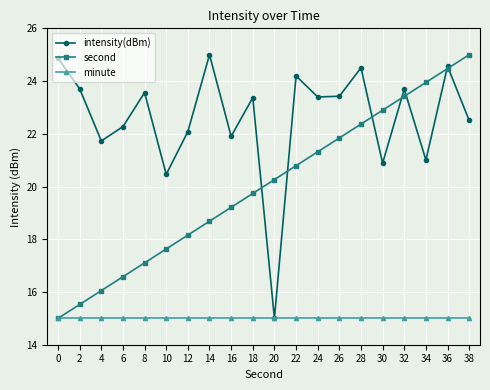

Reading left to right, what are all the values shown in this chart?

intensity(dBm): 0=24.9	2=23.7	4=21.7	6=22.3	8=23.6	10=20.5	12=22.1	14=25.0	16=21.9	18=23.4	20=15.0	22=24.2	24=23.4	26=23.4	28=24.5	30=20.9	32=23.7	34=21.0	36=24.6	38=22.5
second: 0=15.0	2=15.5	4=16.1	6=16.6	8=17.1	10=17.6	12=18.2	14=18.7	16=19.2	18=19.7	20=20.3	22=20.8	24=21.3	26=21.8	28=22.4	30=22.9	32=23.4	34=23.9	36=24.5	38=25.0
minute: 0=15.0	2=15.0	4=15.0	6=15.0	8=15.0	10=15.0	12=15.0	14=15.0	16=15.0	18=15.0	20=15.0	22=15.0	24=15.0	26=15.0	28=15.0	30=15.0	32=15.0	34=15.0	36=15.0	38=15.0